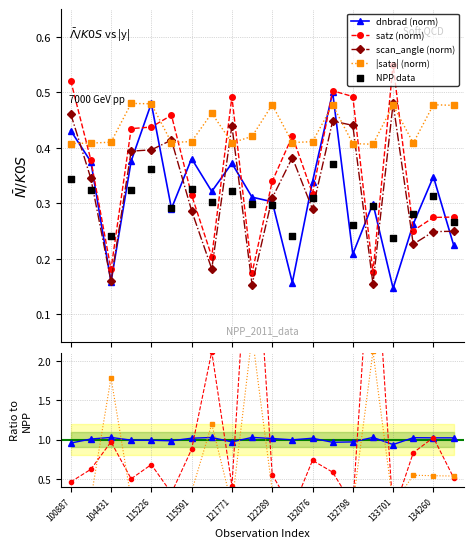

Which series contains the highest Y value?

satz